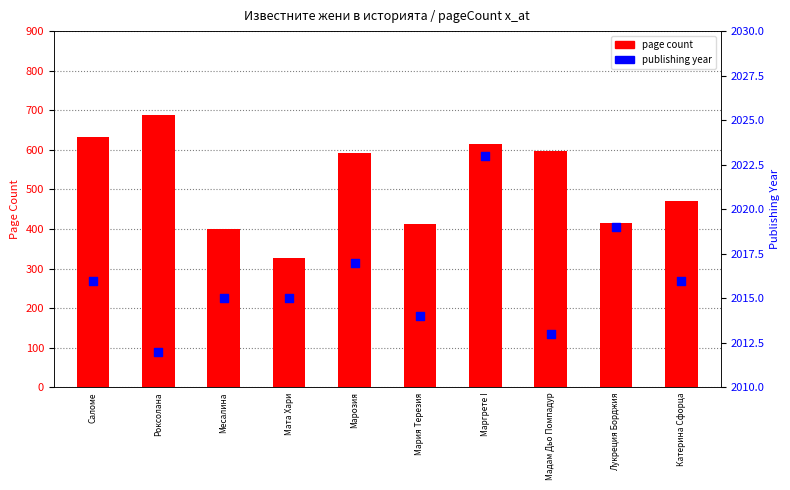

At how many categories does at least one series exceed 639?

10